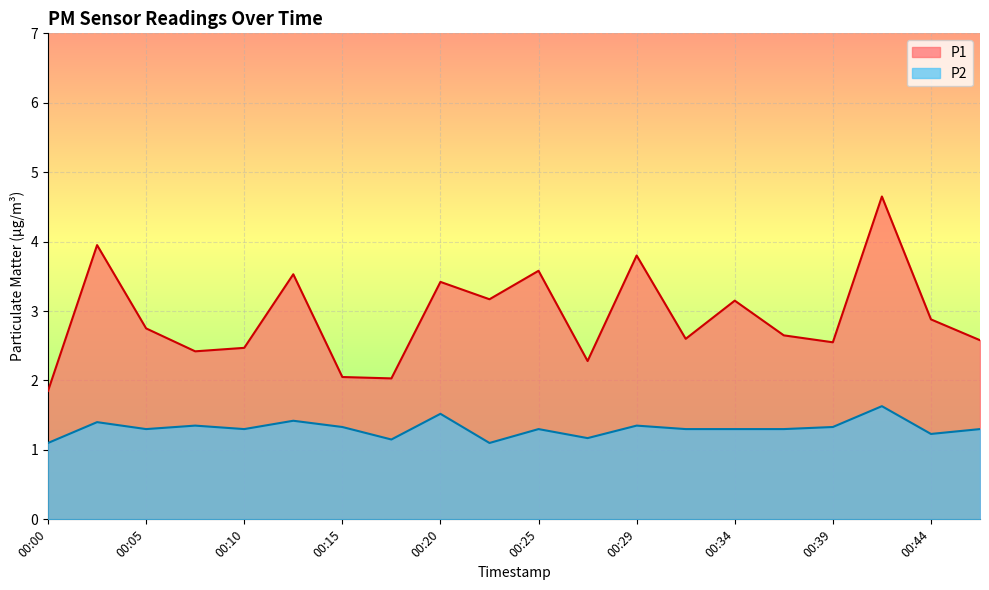

What is the average value of the P1 series?

2.9